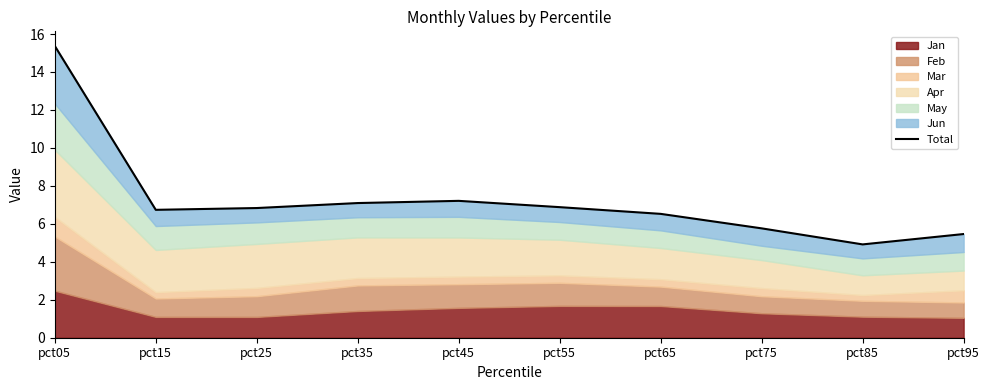

List the labels in order of value, largest first.

pct05, pct45, pct35, pct55, pct25, pct15, pct65, pct75, pct95, pct85